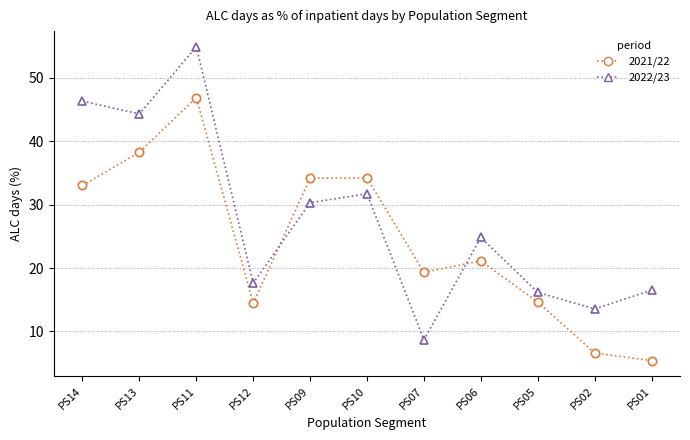

What are all the series names shown in the legend?

2021/22, 2022/23